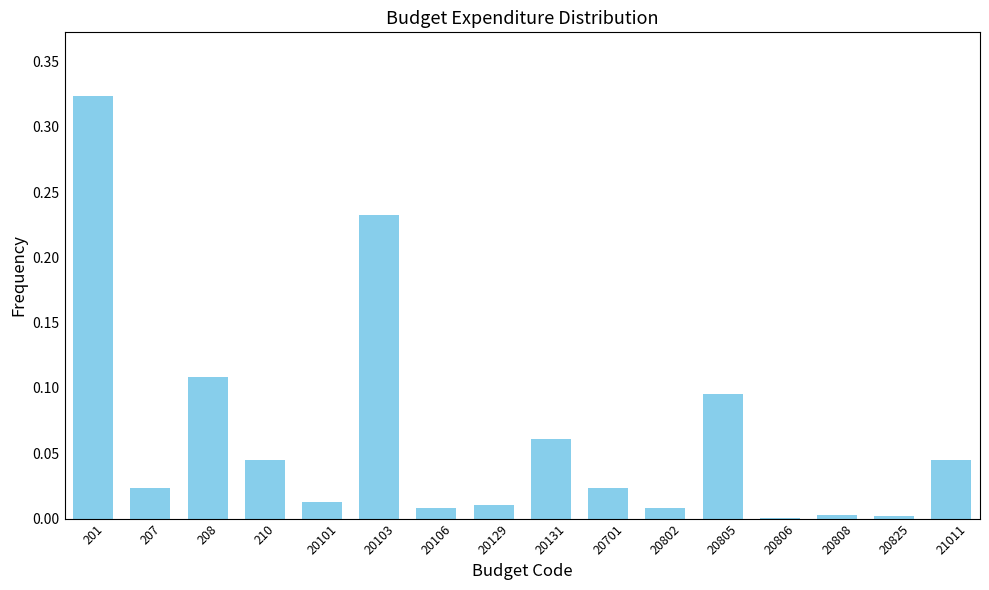

What is the sum of all values?

1.0